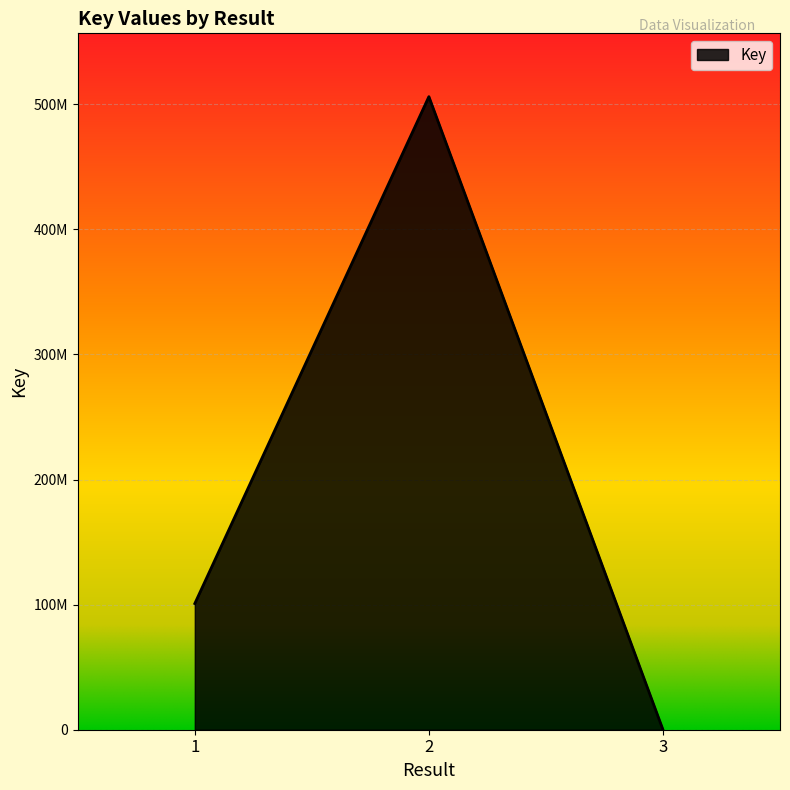

Where is the data nearest to the value 253031596?

1